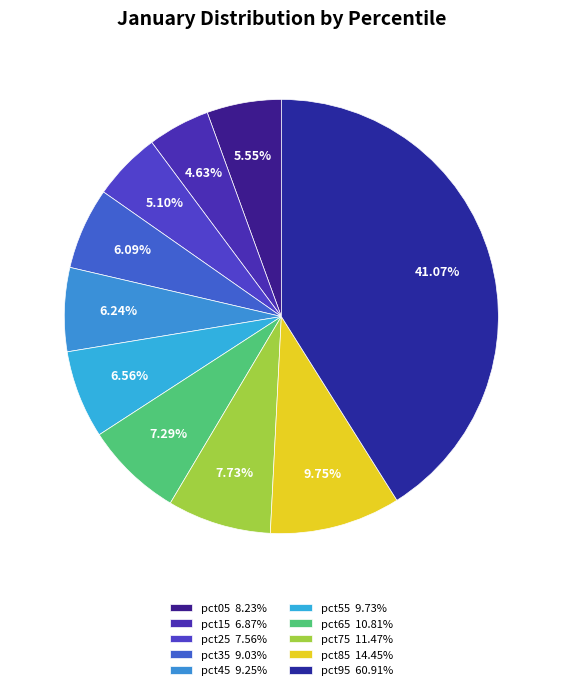

The pct45 slice represents 6% of the pie. True or false?

True